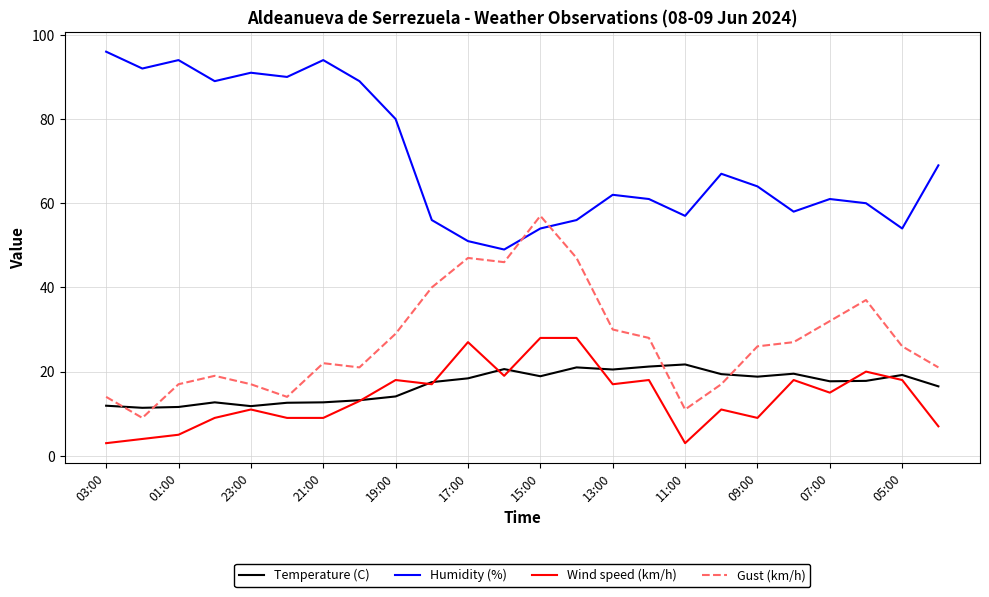

True or false: Gust (km/h) and Wind speed (km/h) cross at least once.

False